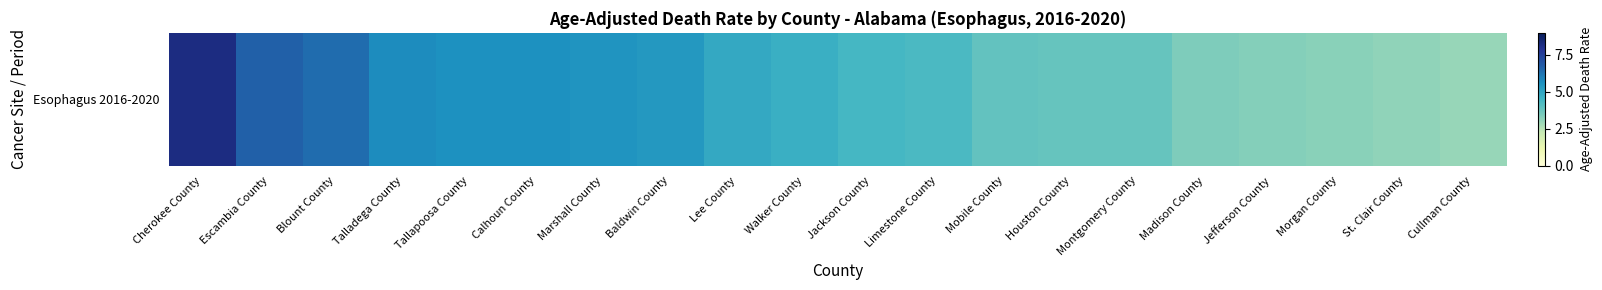

List the labels in order of value, smallest first.

Cullman County, St. Clair County, Morgan County, Jefferson County, Madison County, Houston County, Montgomery County, Mobile County, Limestone County, Jackson County, Walker County, Lee County, Baldwin County, Marshall County, Tallapoosa County, Calhoun County, Talladega County, Blount County, Escambia County, Cherokee County